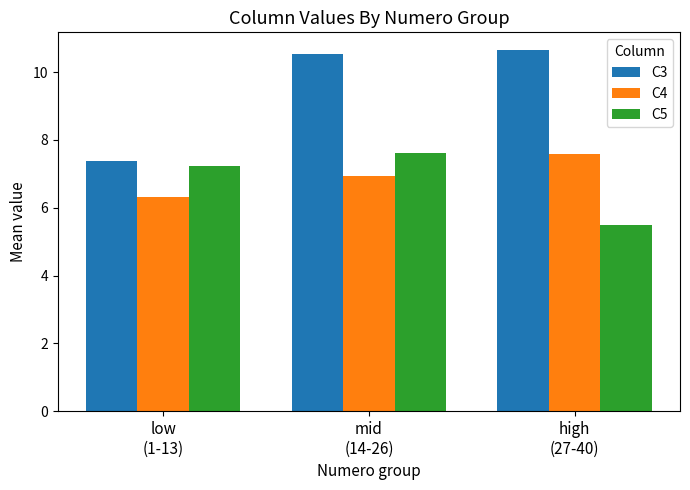

Count the number of categories in the chart.

3